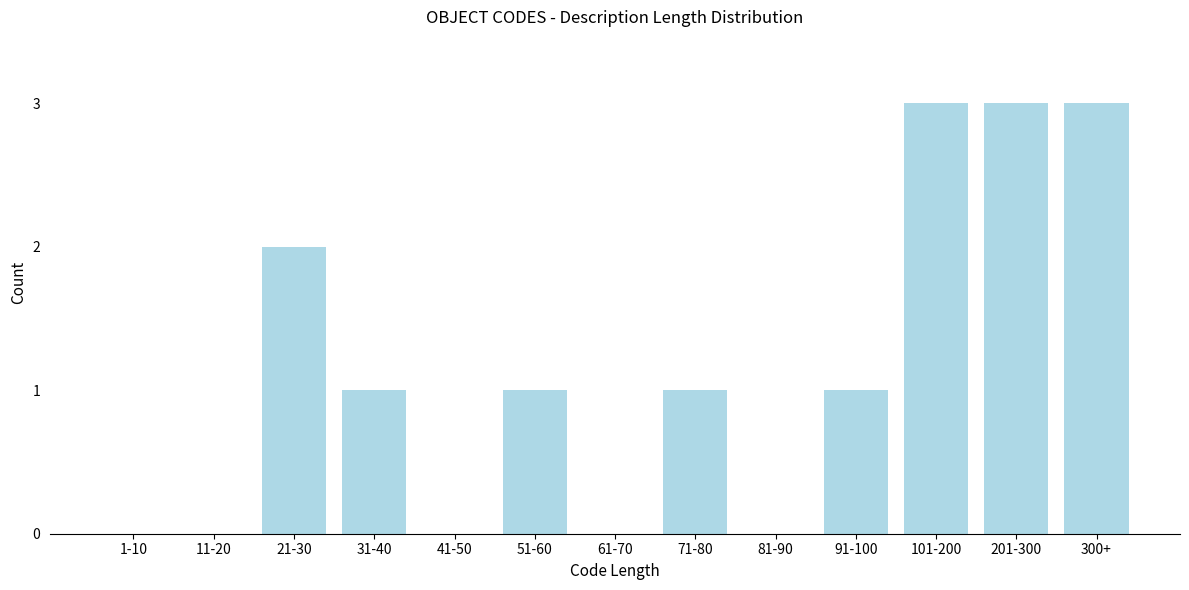

Reading left to right, list all the values displayed in this chart.

1-10=0	11-20=0	21-30=2	31-40=1	41-50=0	51-60=1	61-70=0	71-80=1	81-90=0	91-100=1	101-200=3	201-300=3	300+=3